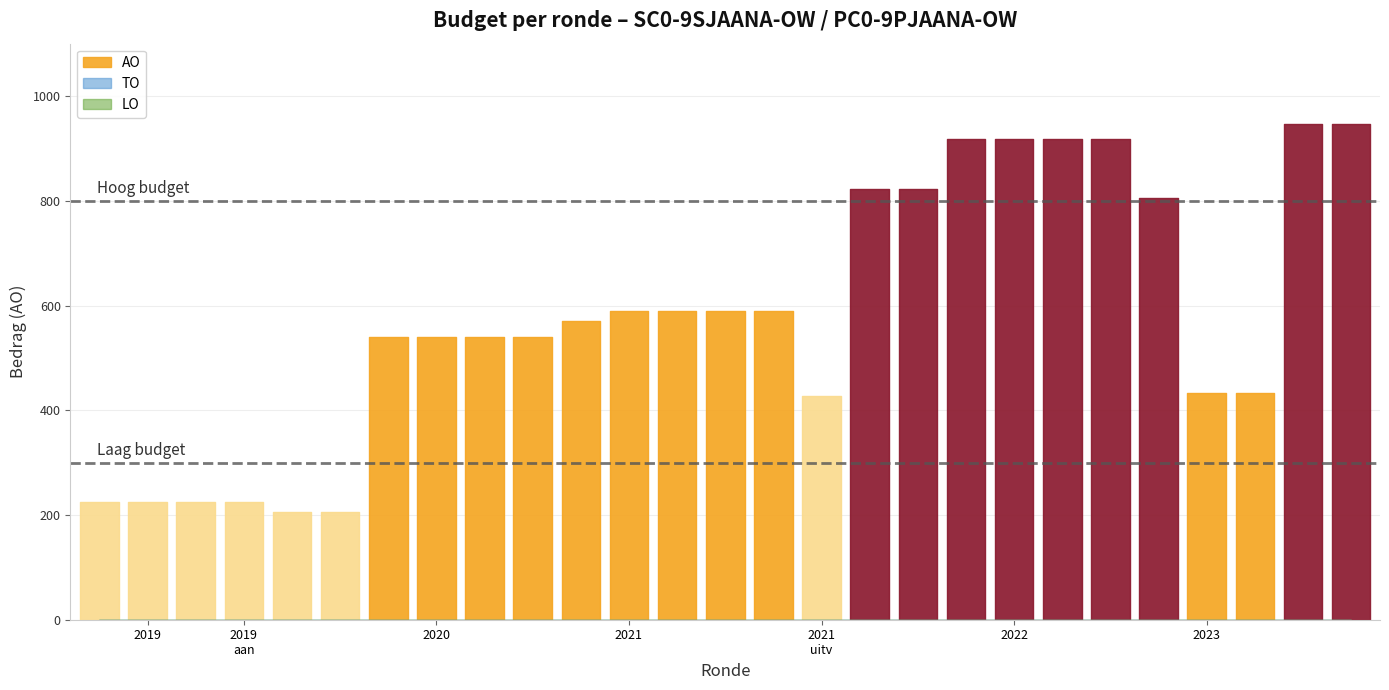

True or false: TO and AO cross at least once.

False